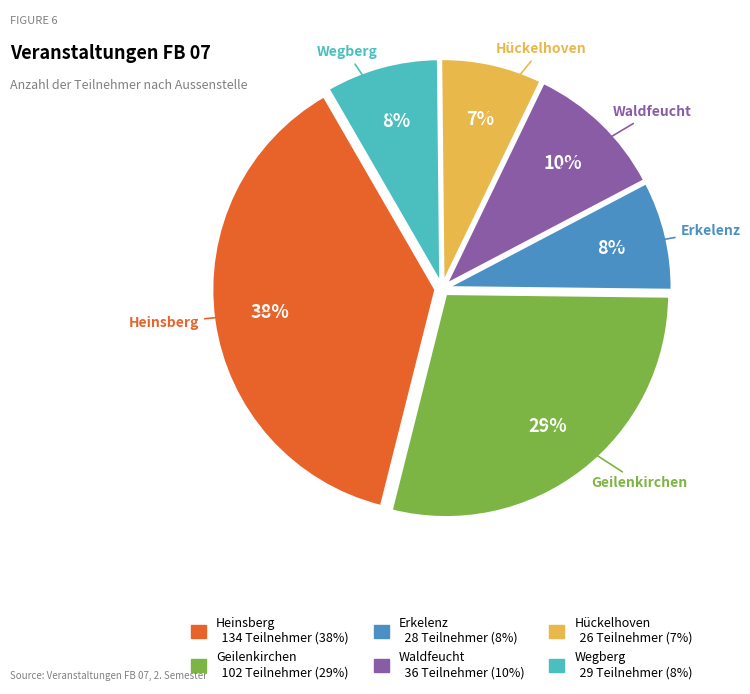

Which category has the biggest portion of the pie?

Heinsberg